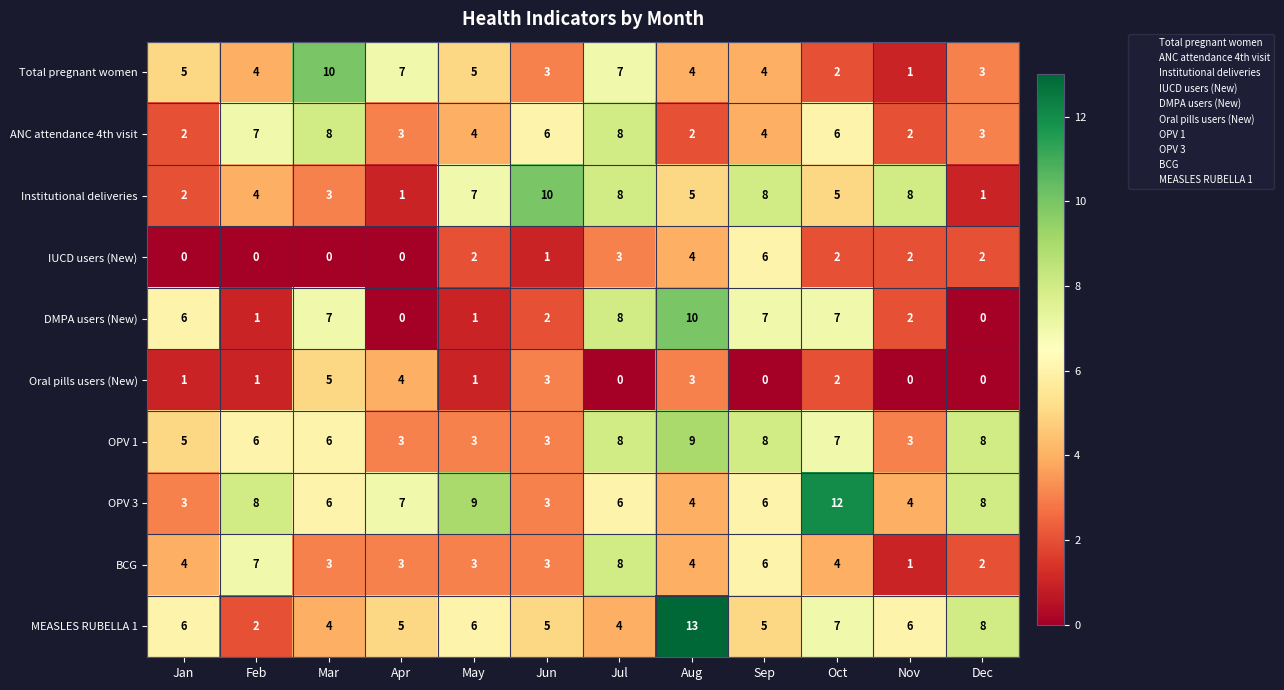

At which category is the sum across all series the highest?

Jul